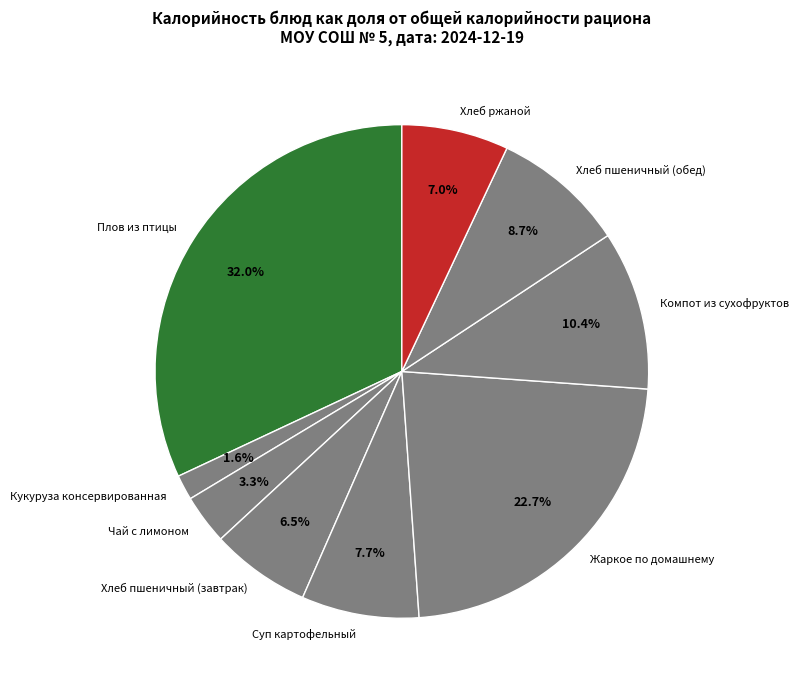

Count the number of slices in the pie.

9